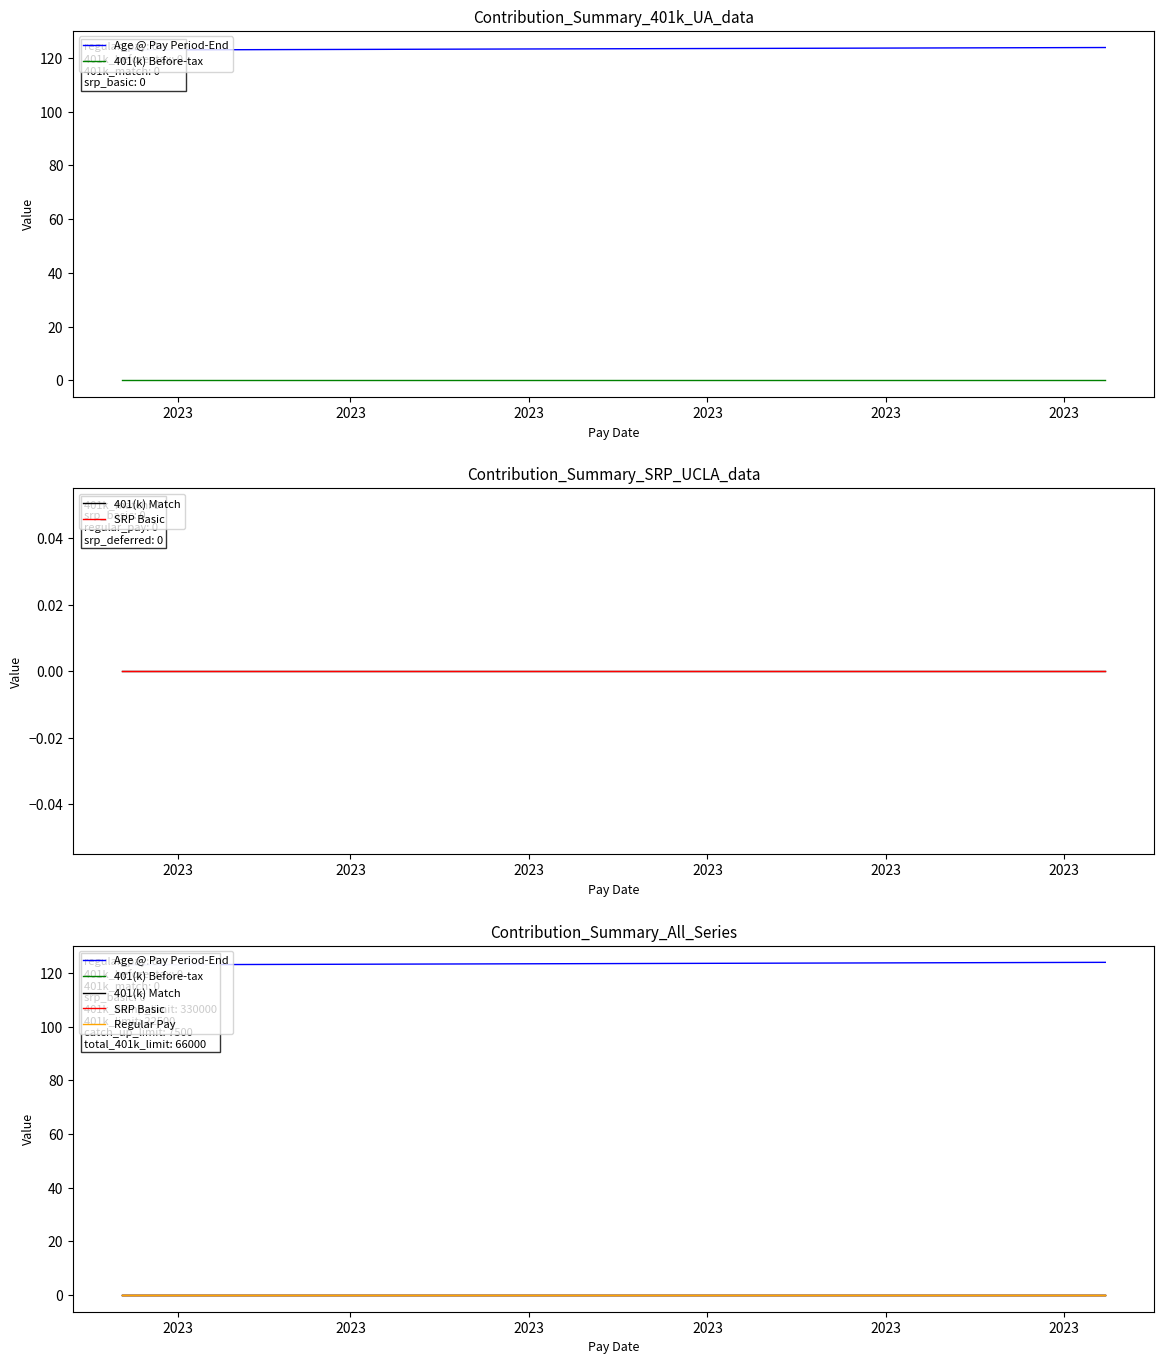

True or false: Regular Pay and SRP Basic cross at least once.

False